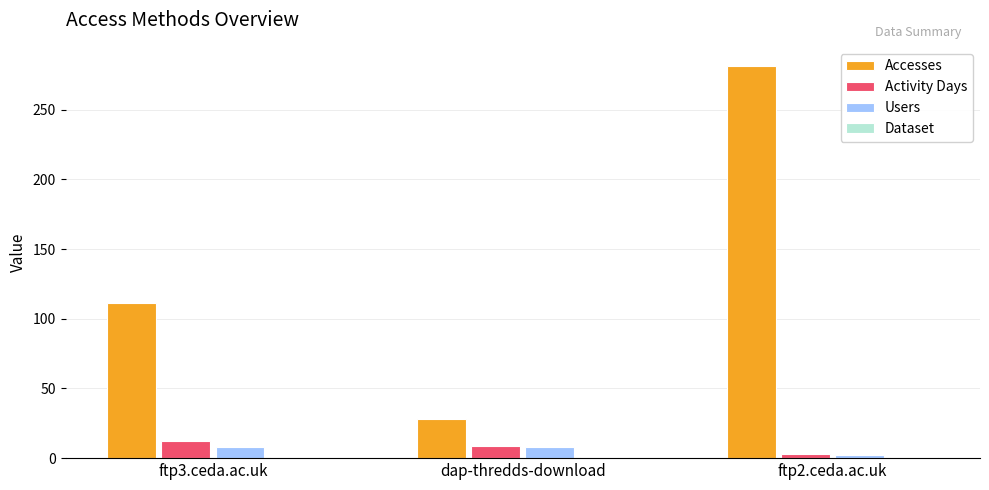

What is the spread (max minus min) of values at ftp3.ceda.ac.uk?

110